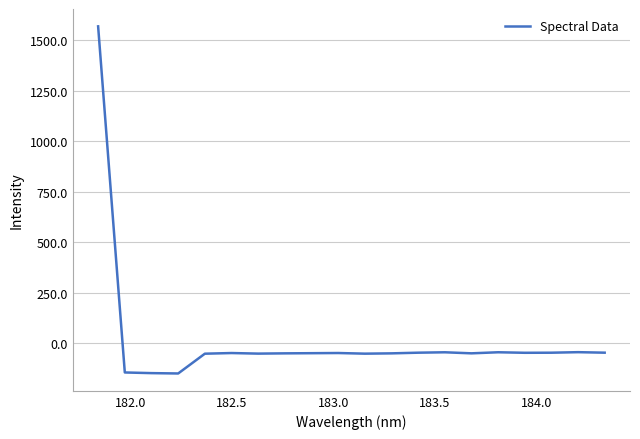

What is the difference between the maximum and minimum values?

1718.4